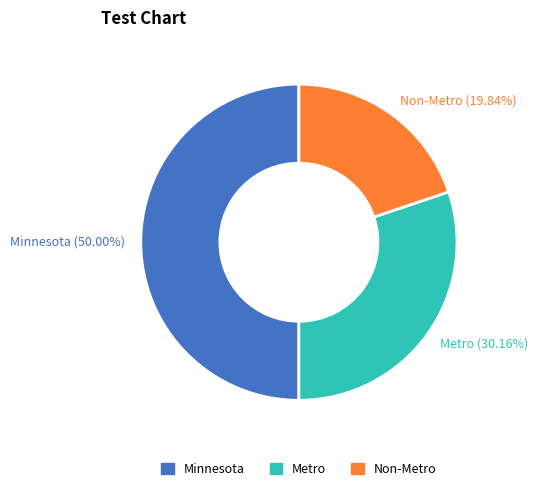

Which has a higher value, Minnesota or Metro?

Minnesota